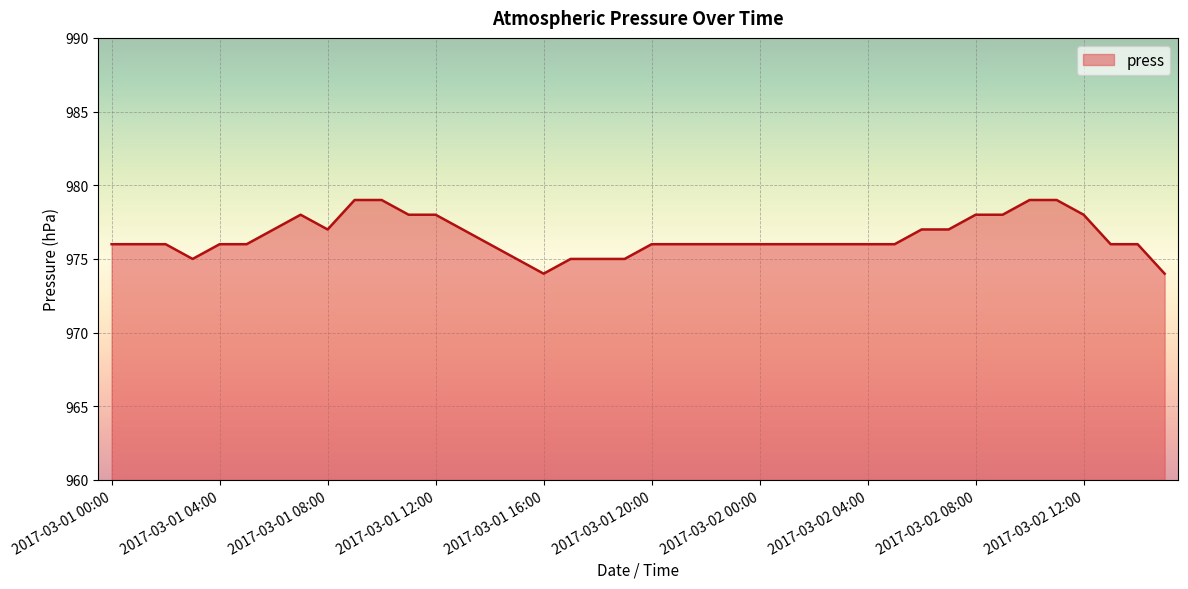

Reading left to right, list all the values displayed in this chart.

976	976	976	975	976	976	977	978	977	979	979	978	978	977	976	975	974	975	975	975	976	976	976	976	976	976	976	976	976	976	977	977	978	978	979	979	978	976	976	974